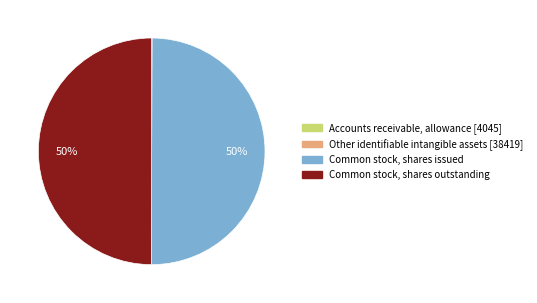

What percentage is the Common stock, shares outstanding slice, to the nearest percent?

50%